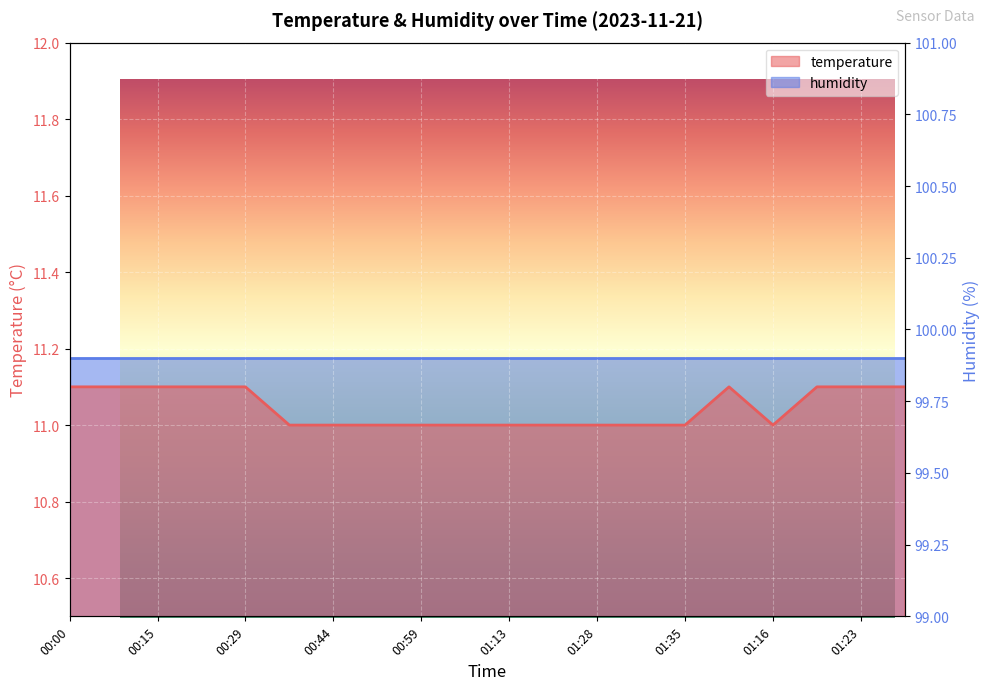

List the labels in order of value, largest first.

00:00, 00:07, 00:15, 00:22, 00:29, 01:08, 01:18, 01:23, 01:25, 00:37, 00:44, 00:51, 00:59, 01:06, 01:13, 01:21, 01:28, 01:33, 01:35, 01:16